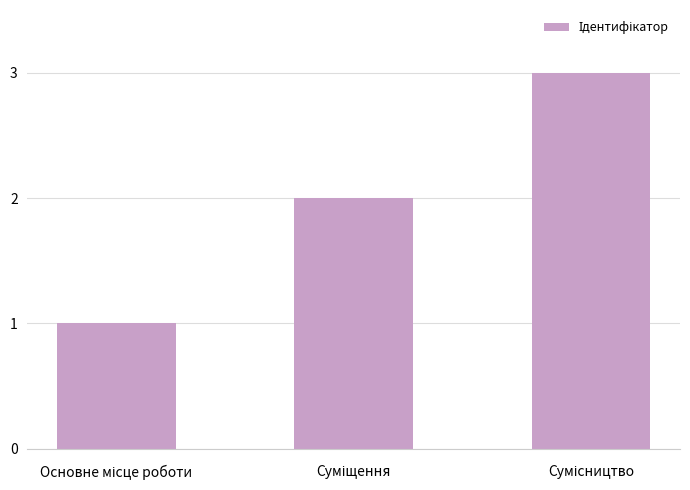

What is the greatest value displayed?

3